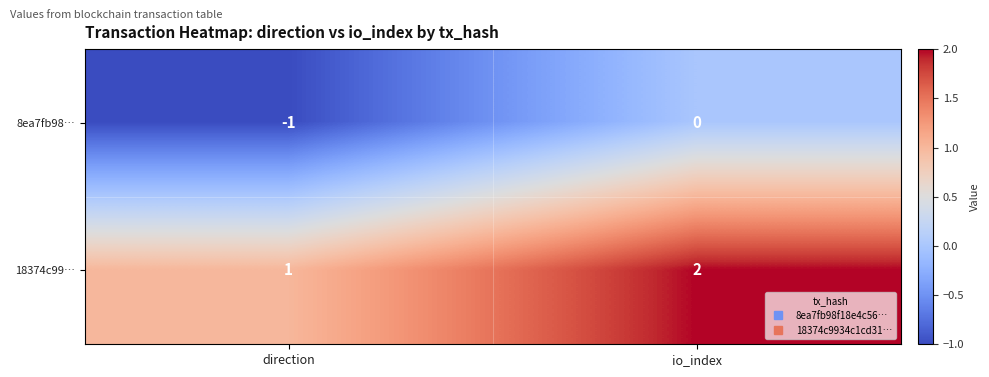

Reading left to right, what are all the values shown in this chart?

8ea7fb98…: -1	0
18374c99…: 1	2